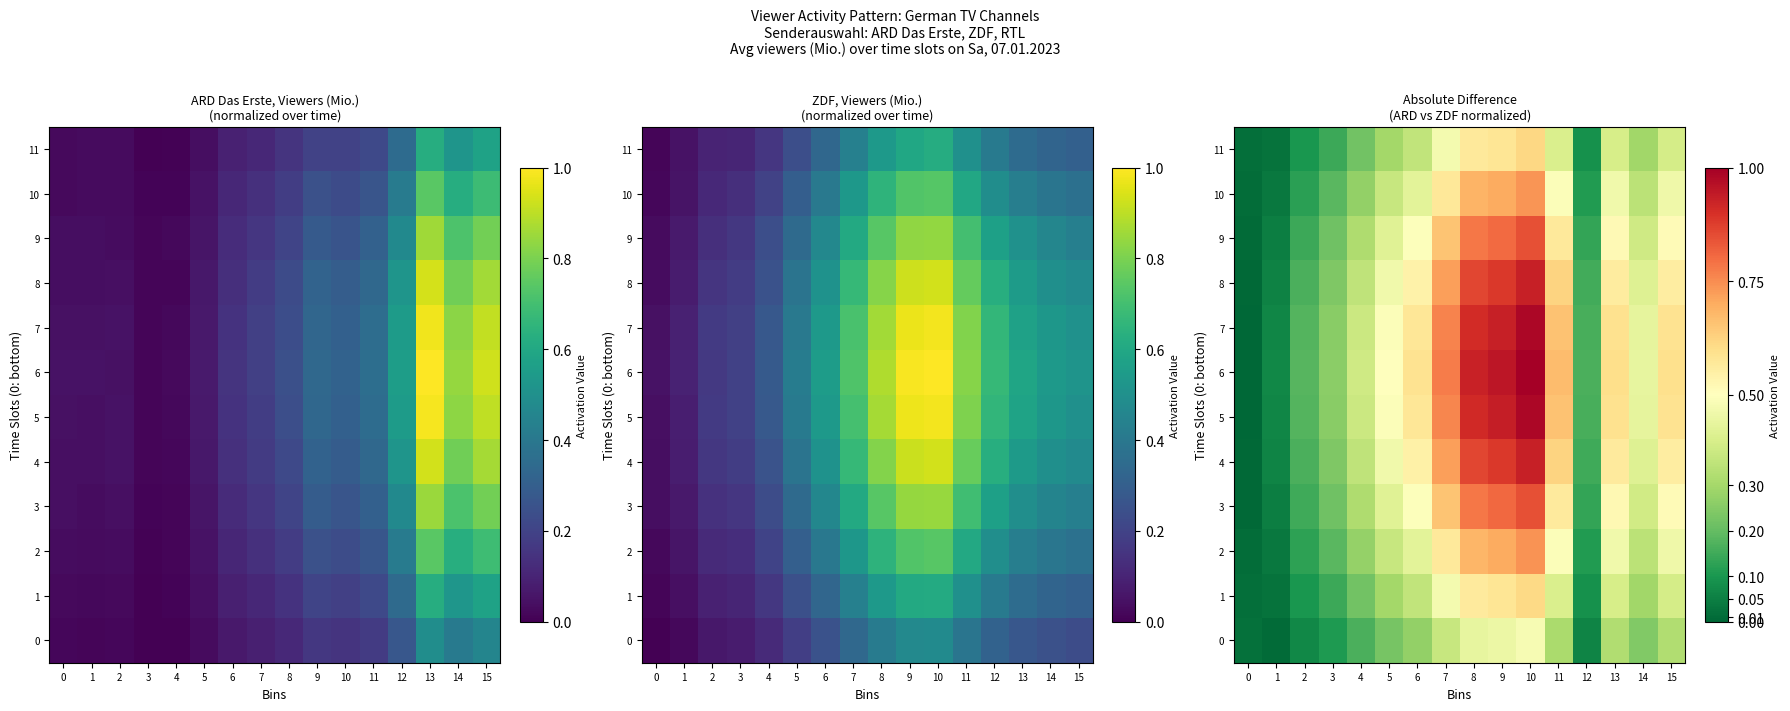

Between 5 and 3, which is larger?

5